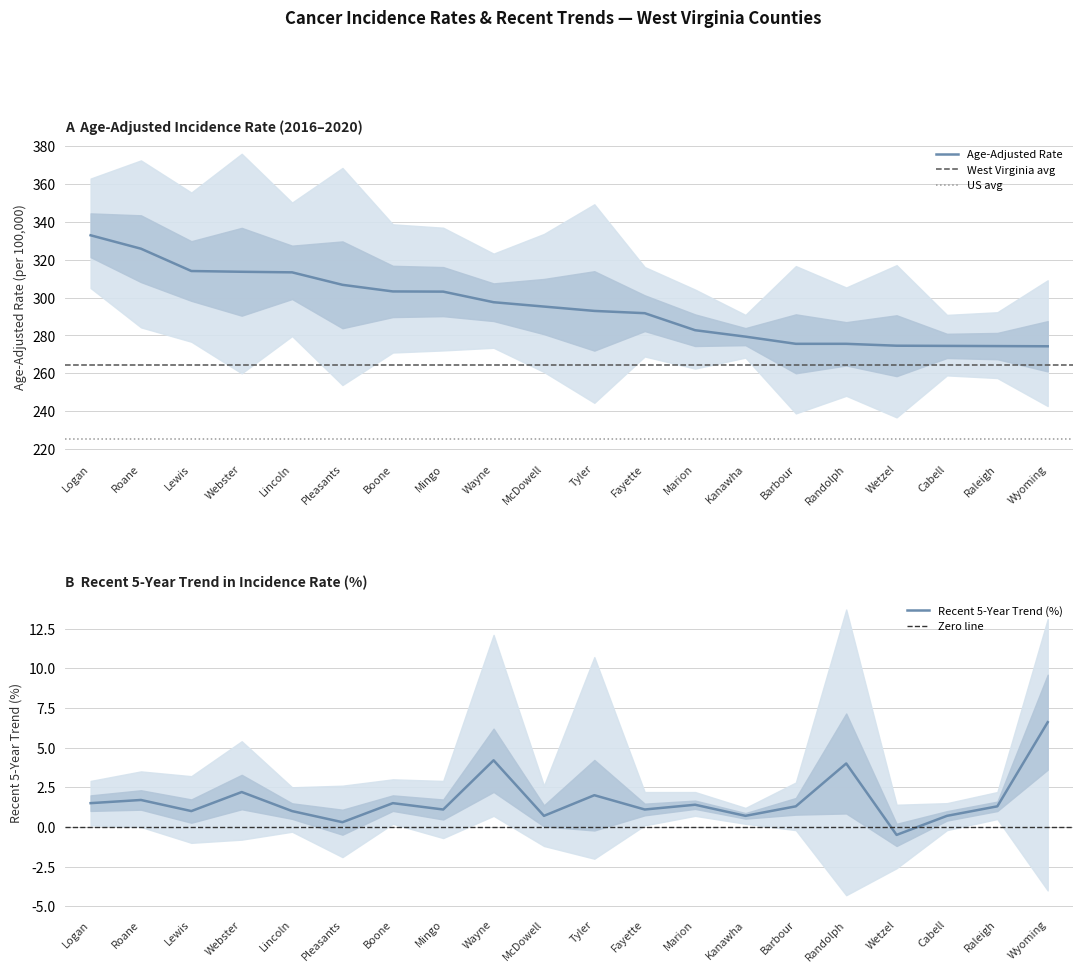

What is the highest value of the Age-Adjusted Rate series?

333.0